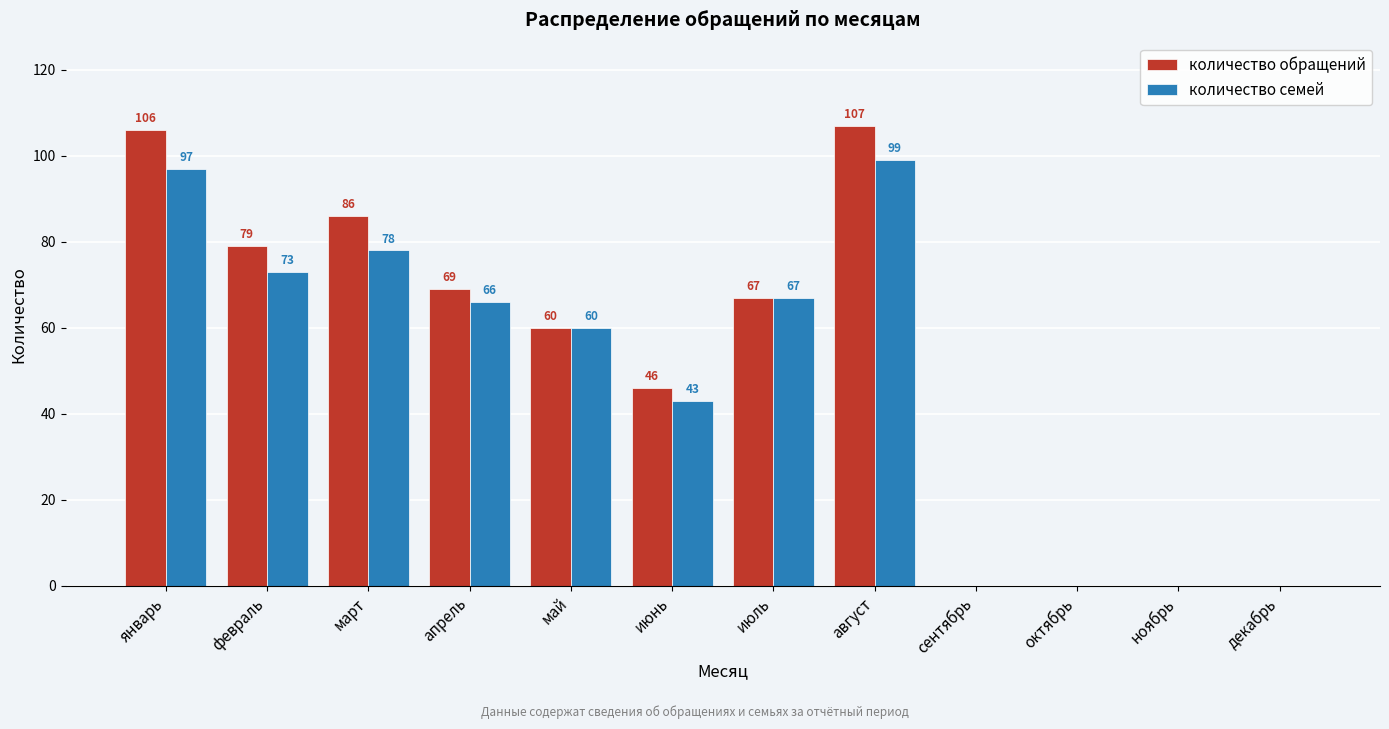

Reading right to left, what are all the values shown in this chart?

количество обращений: декабрь=0	ноябрь=0	октябрь=0	сентябрь=0	август=107	июль=67	июнь=46	май=60	апрель=69	март=86	февраль=79	январь=106
количество семей: декабрь=0	ноябрь=0	октябрь=0	сентябрь=0	август=99	июль=67	июнь=43	май=60	апрель=66	март=78	февраль=73	январь=97